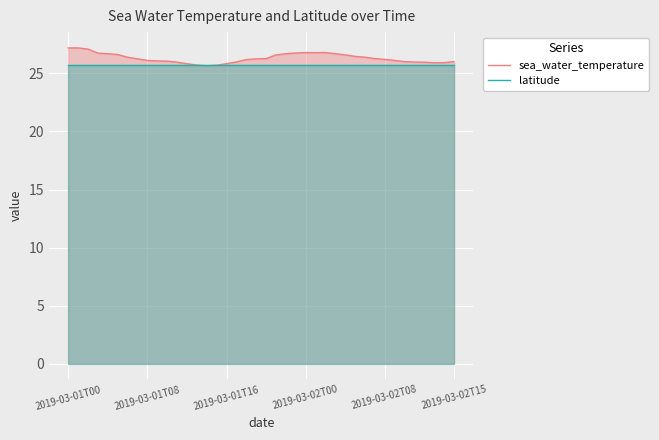

What is the total value across all series at 25?

52.5